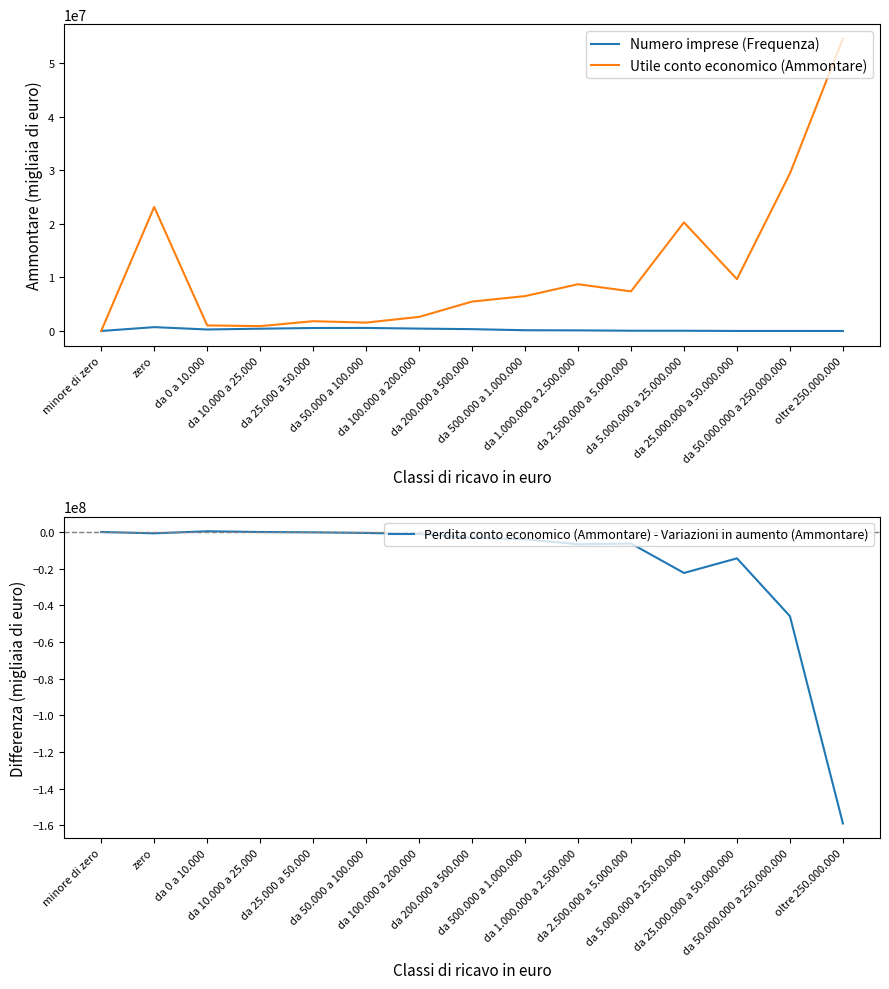

How many times do Utile conto economico (Ammontare) and Perdita conto economico (Ammontare) - Variazioni in aumento (Ammontare) cross each other?

1